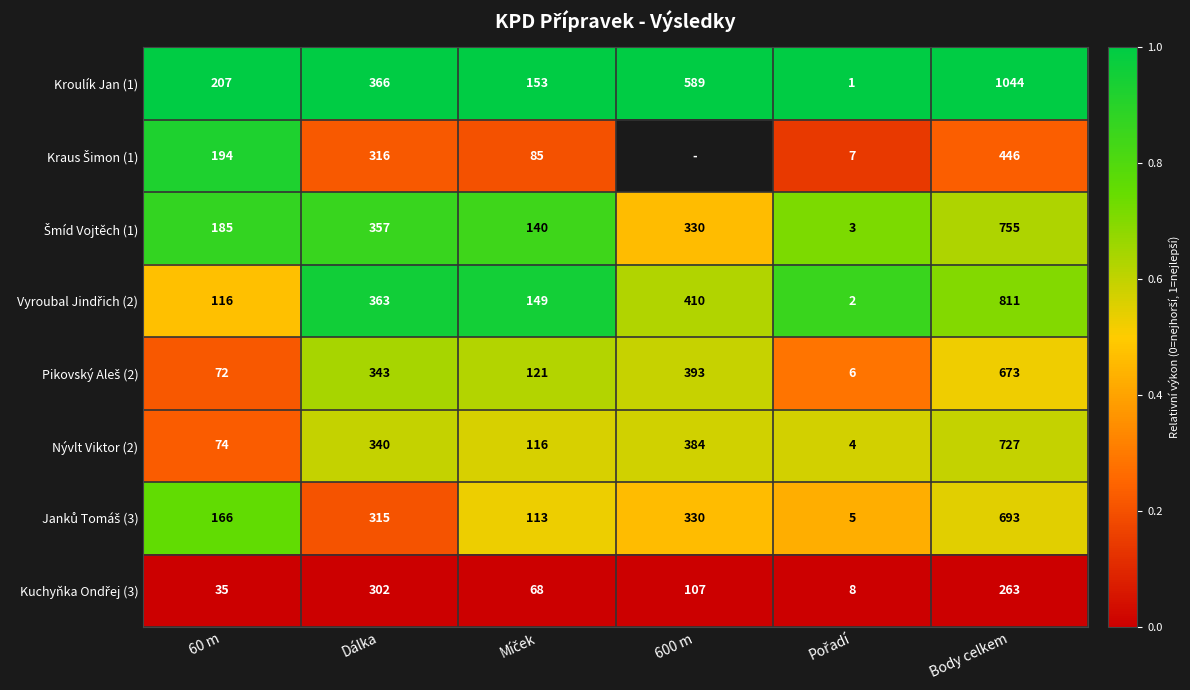

Which series changed the most between 60 m and Body celkem?

Kroulík Jan (1)